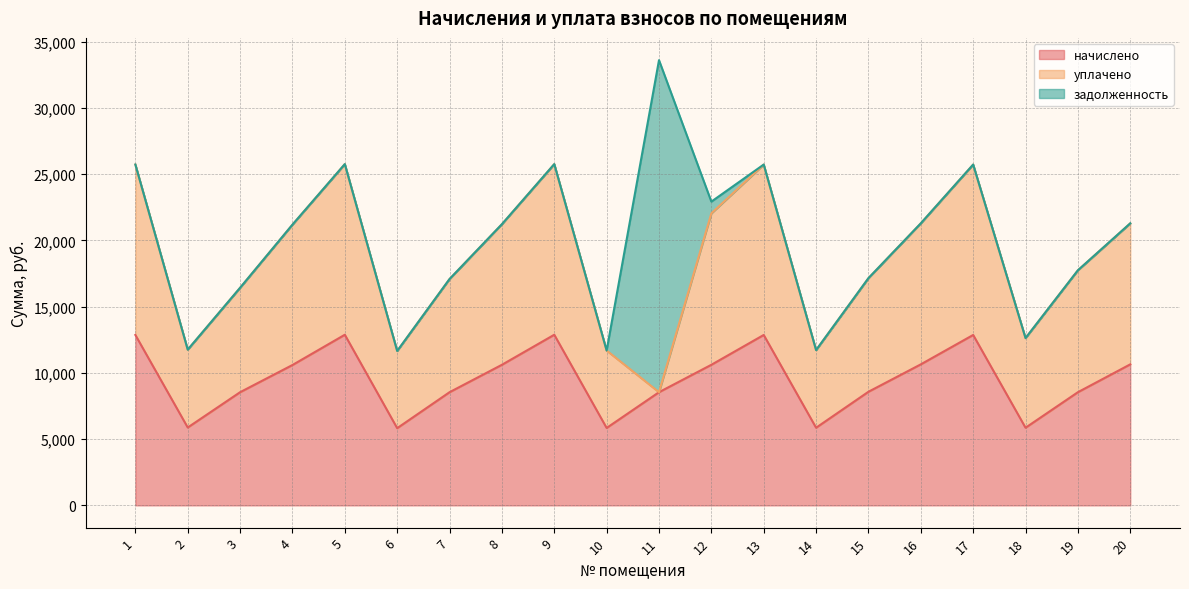

What are all the series names shown in the legend?

начислено, уплачено, задолженность